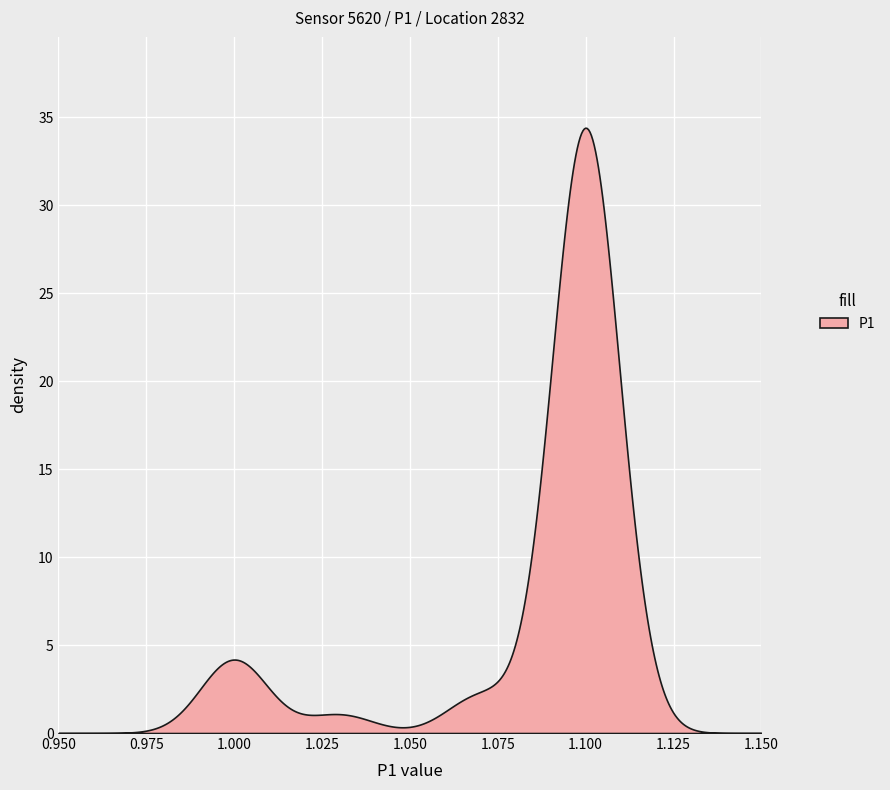

What is the greatest value displayed?

34.4